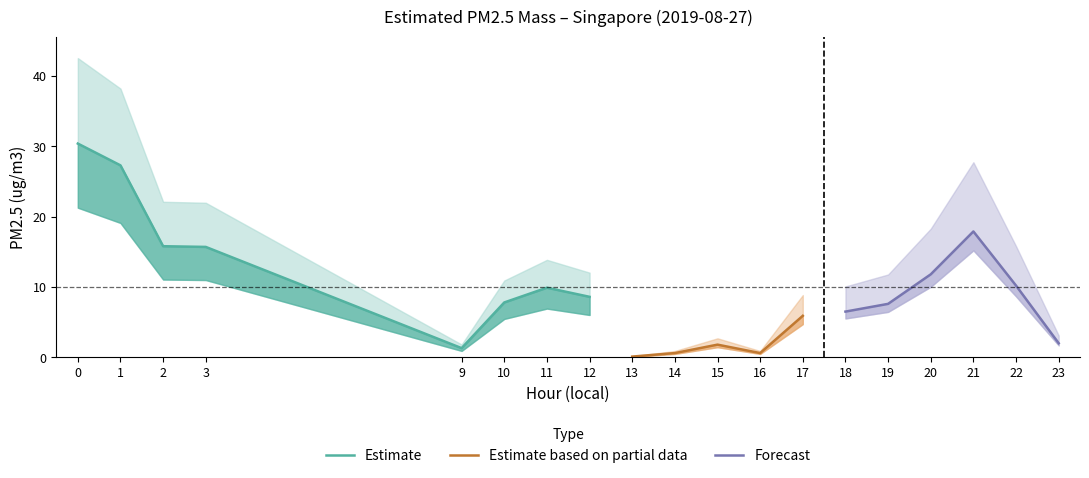

True or false: the data shows 6.2 at 20.

False